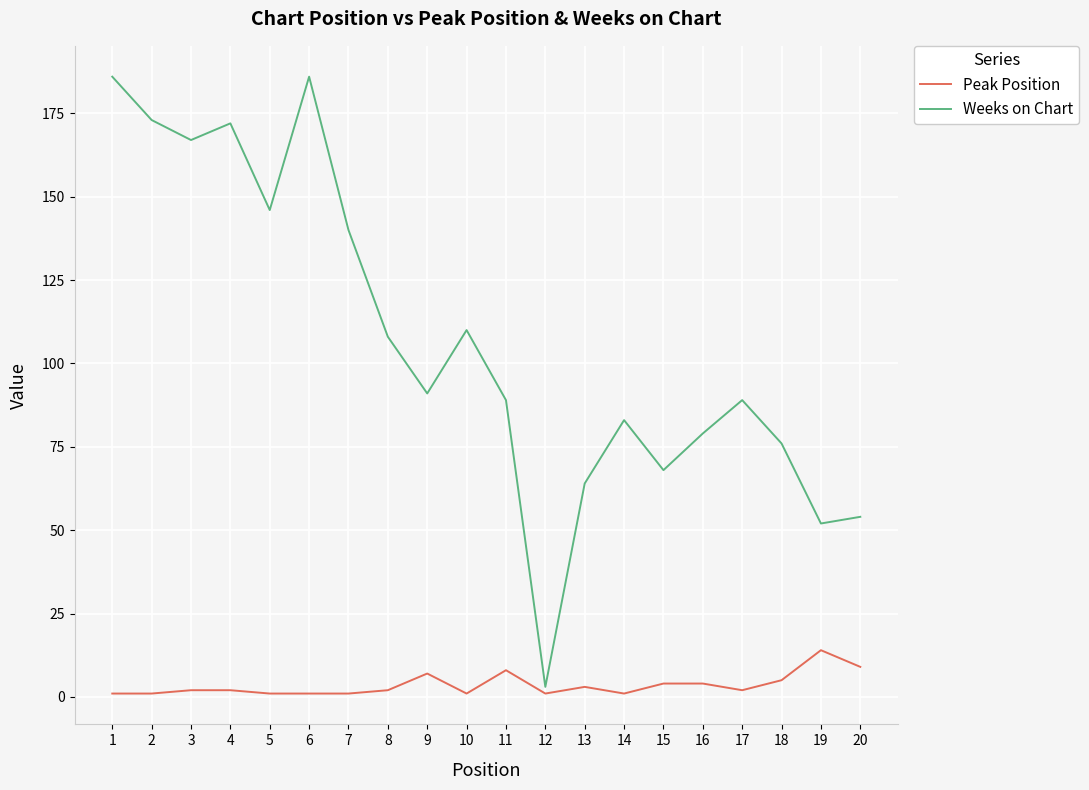

Between 6 and 9, which series saw the biggest shift?

Weeks on Chart